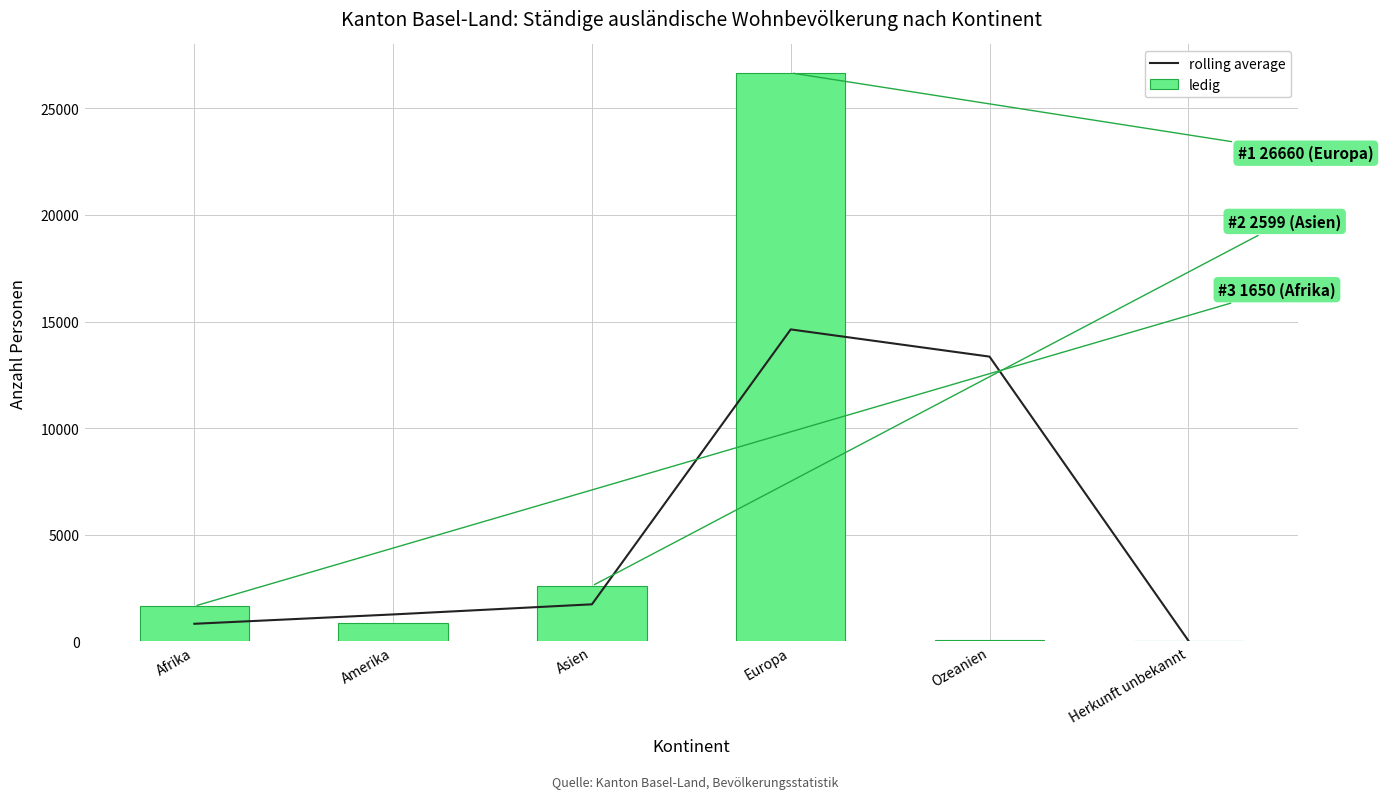

Is it true that ledig equals 4339.2 at Asien?

False